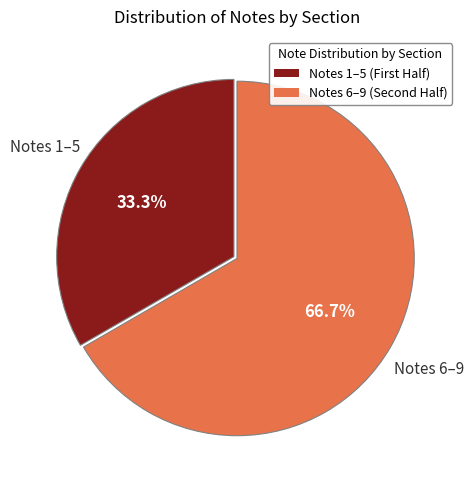

Which category has the smallest portion of the pie?

Notes 1–5